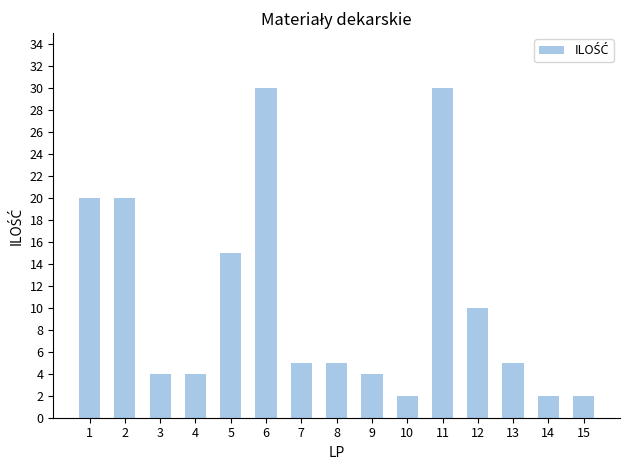

The chart shows a value of 30 at 6. True or false?

True